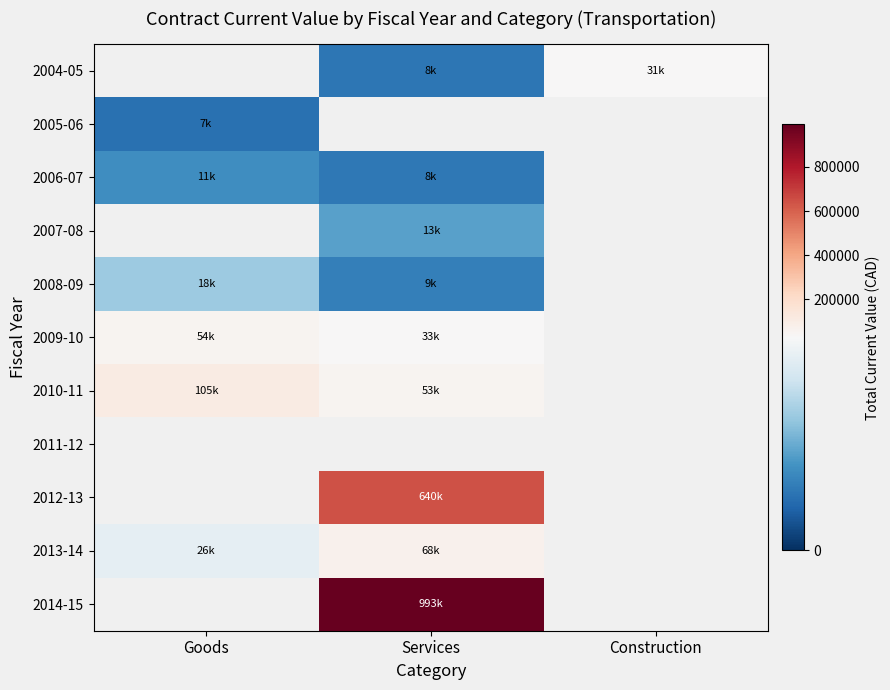

What is the spread (max minus min) of values at Services?

984890.7